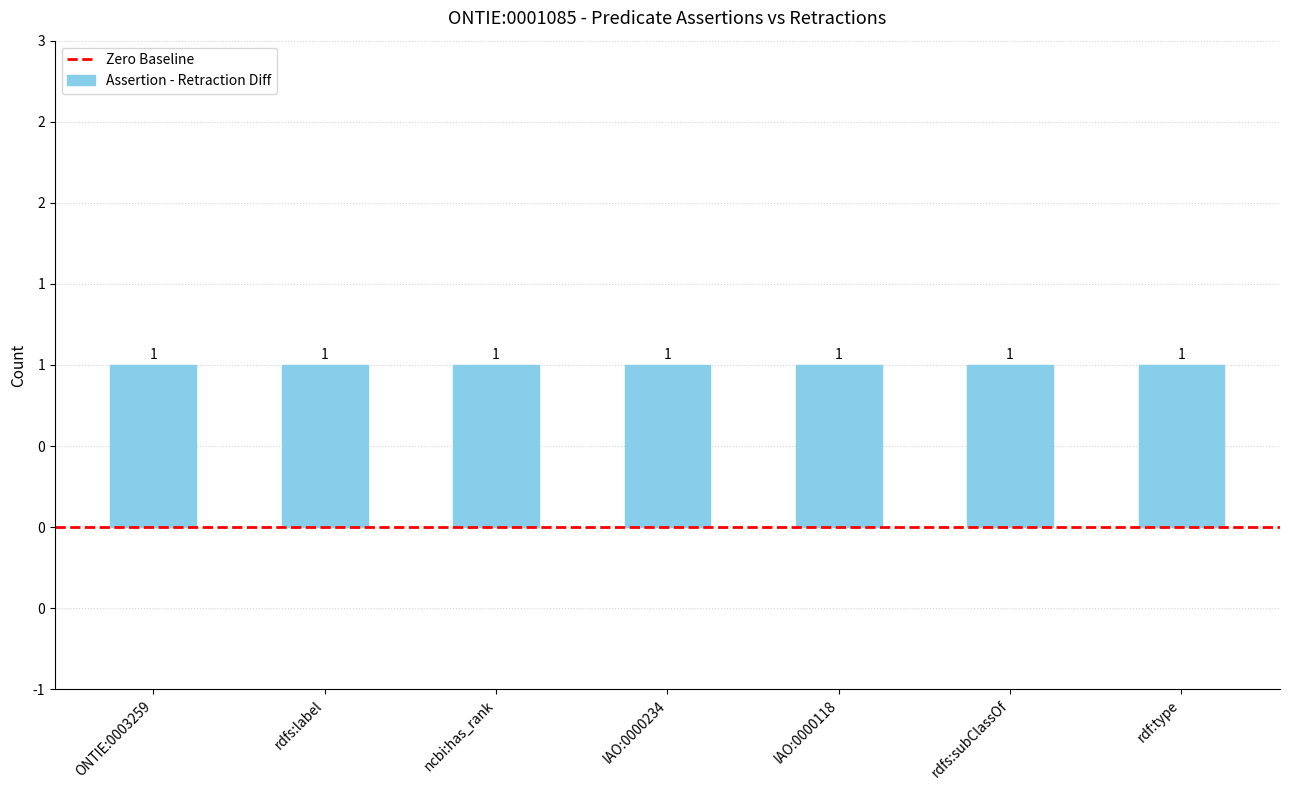

How many data points does each series have?

7